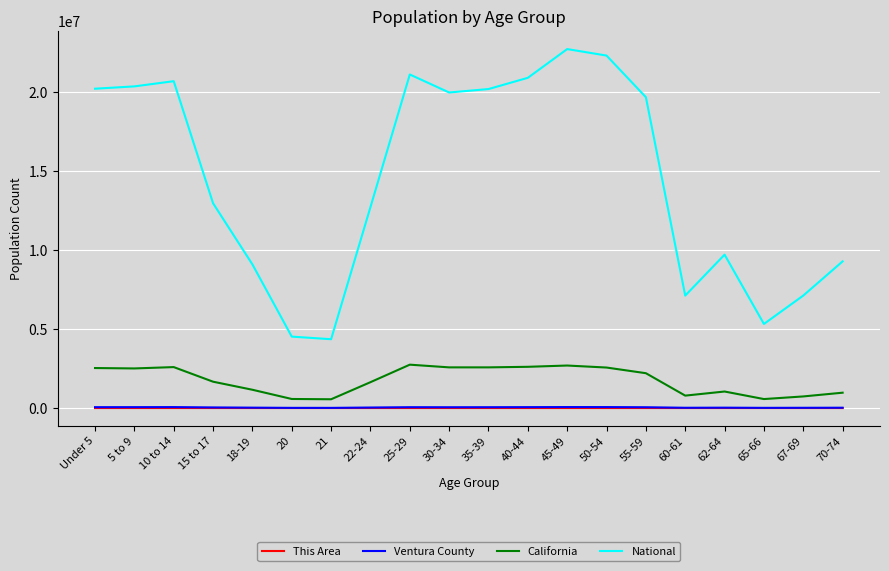

True or false: California and National intersect in this chart.

False